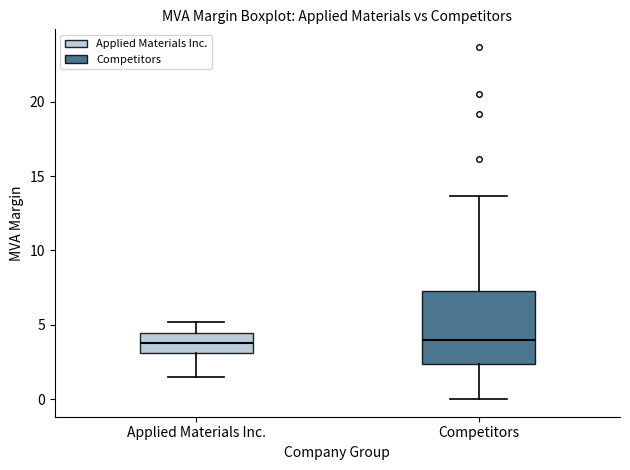

Which box is the tallest, from its lower edge to its upper edge?

Competitors